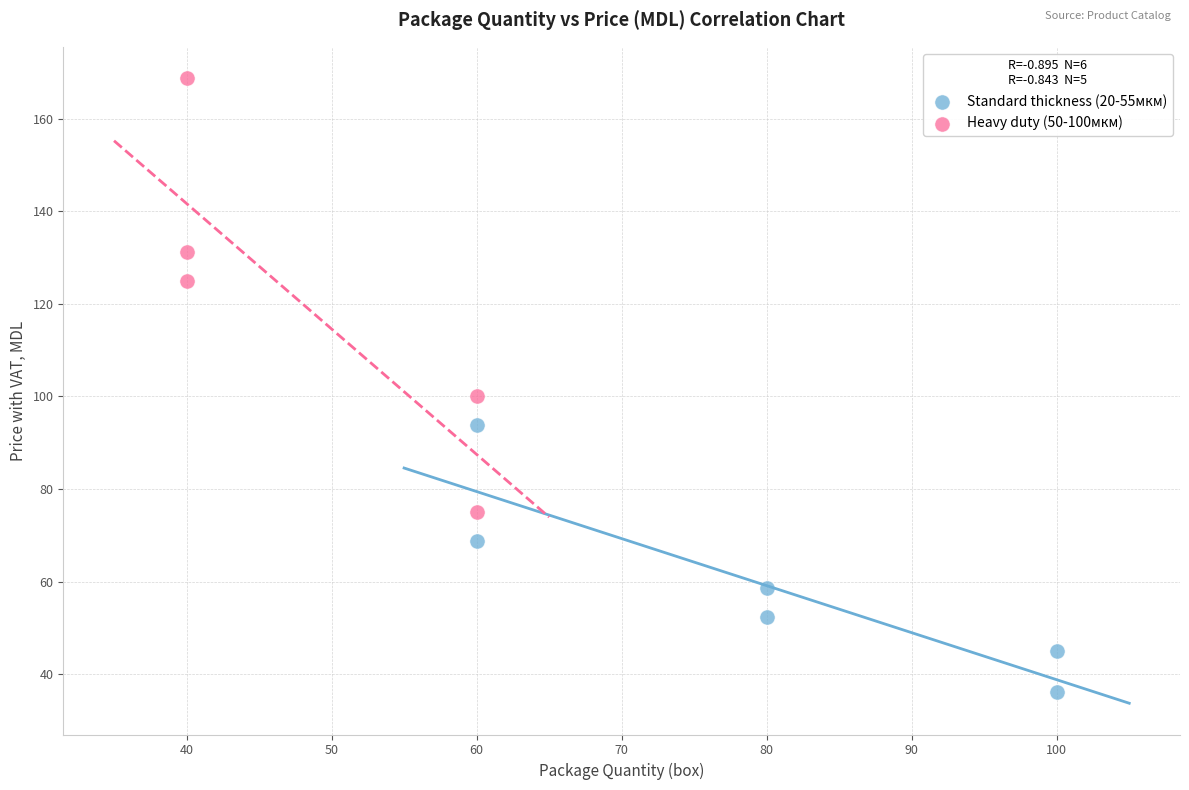

Which series has the widest spread of Y values?

Heavy duty (50-100мкм)